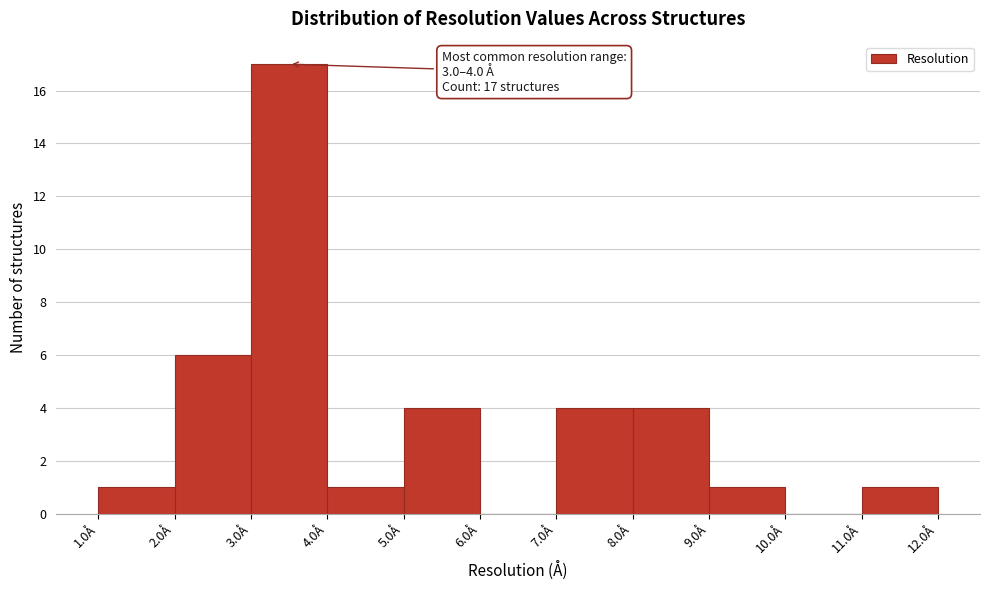

Over which range of the x-axis is the bar tallest?

3 to 4